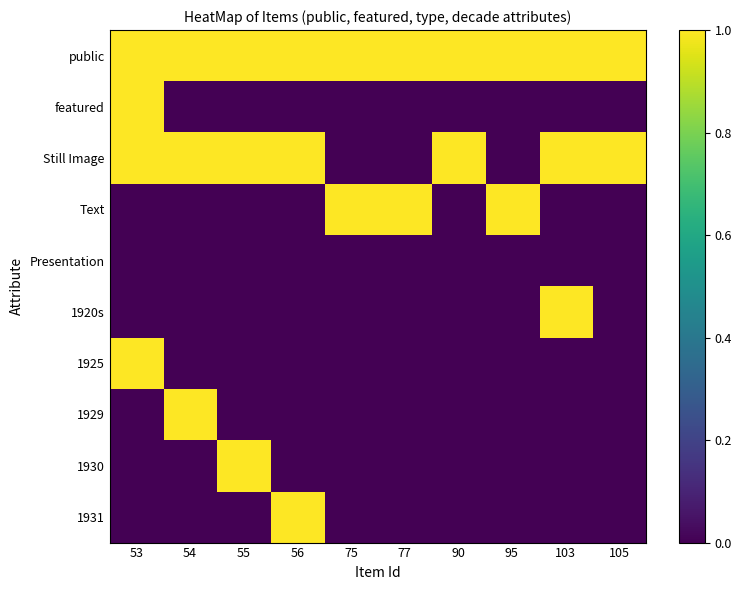

Which series has the largest total across all categories?

public